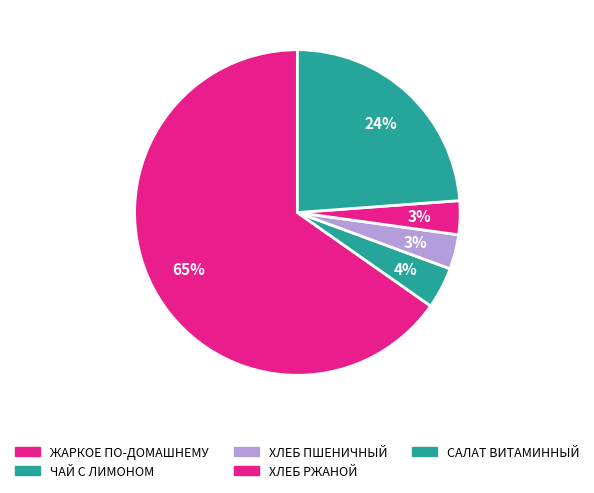

How many slices are in this pie chart?

5